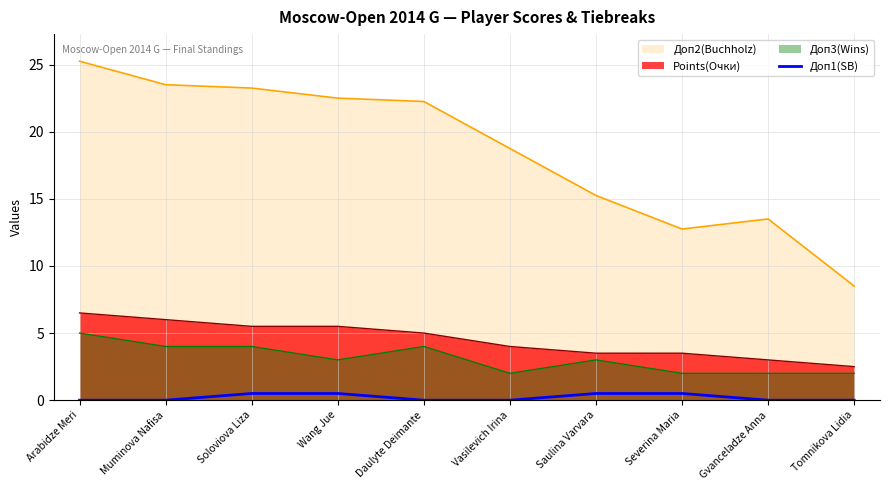

What is the difference between the maximum and minimum values in the Points(Очки) series?

4.0